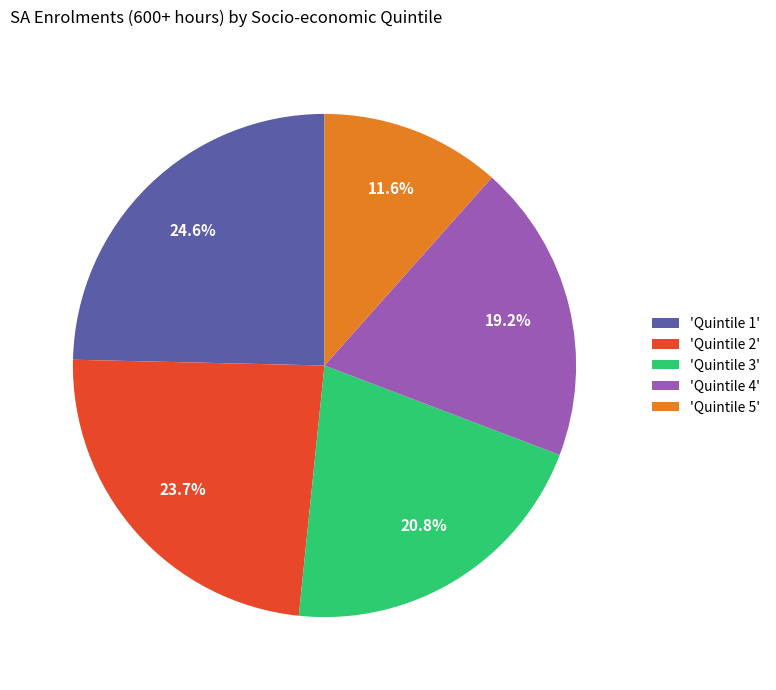

What is the ratio of the value at 'Quintile 4' to the value at 'Quintile 3'?

0.9